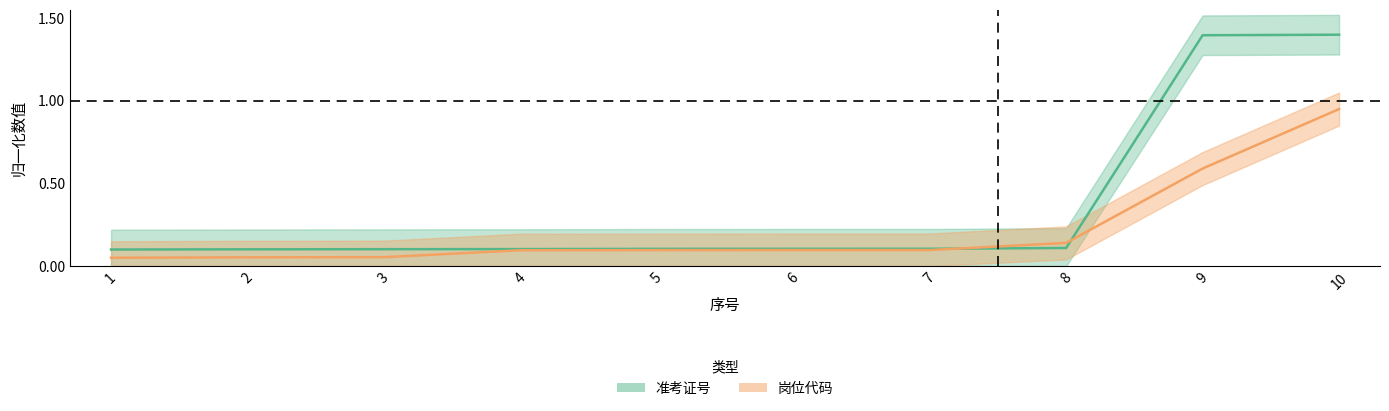

The 准考证号 series shows 0.1 at 2. True or false?

True